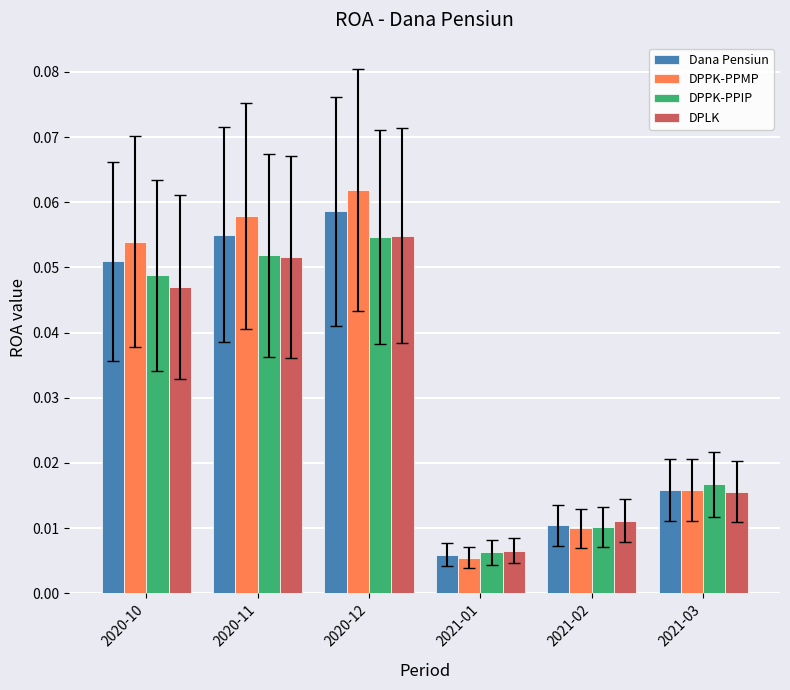

Which series has the largest range (max minus min)?

DPPK-PPMP